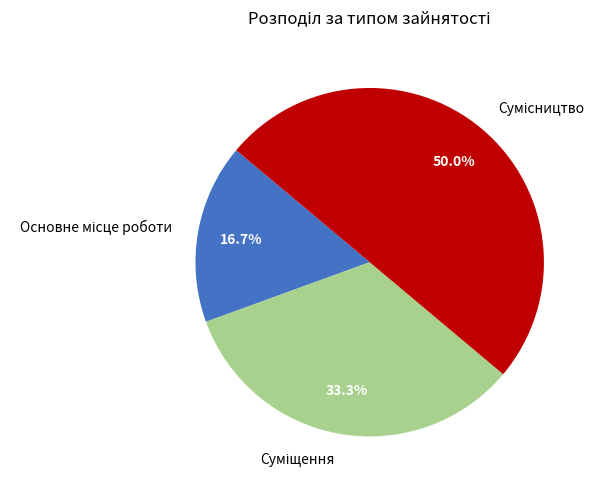

What is the smallest slice in the pie chart?

Основне місце роботи